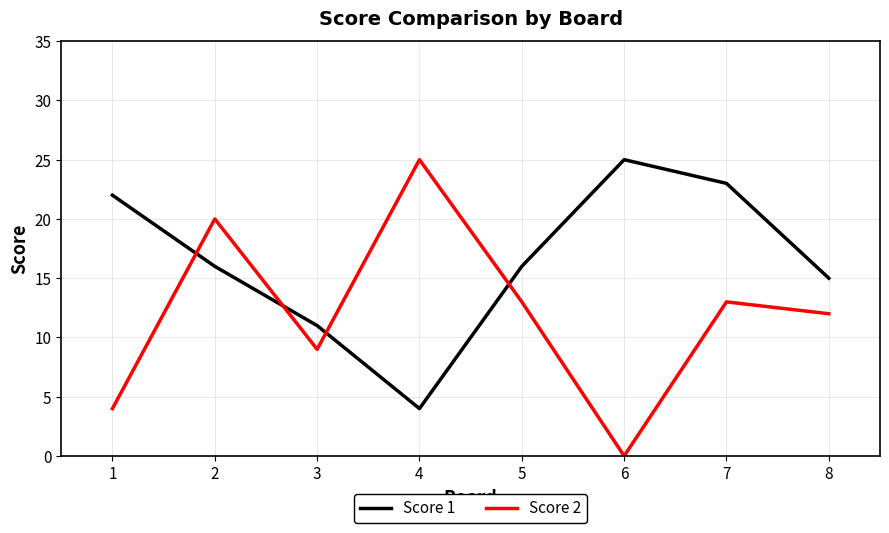

How many values in the Score 2 series are below 13?

4